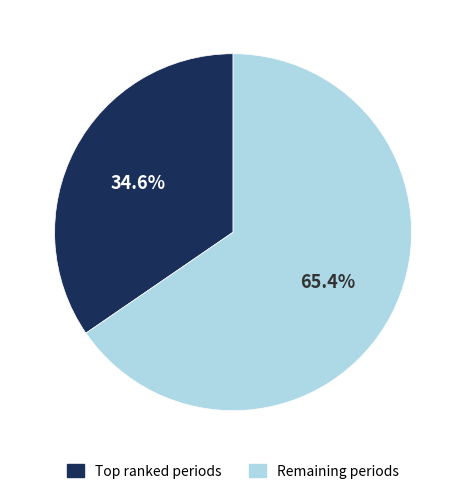

How many slices are in this pie chart?

2